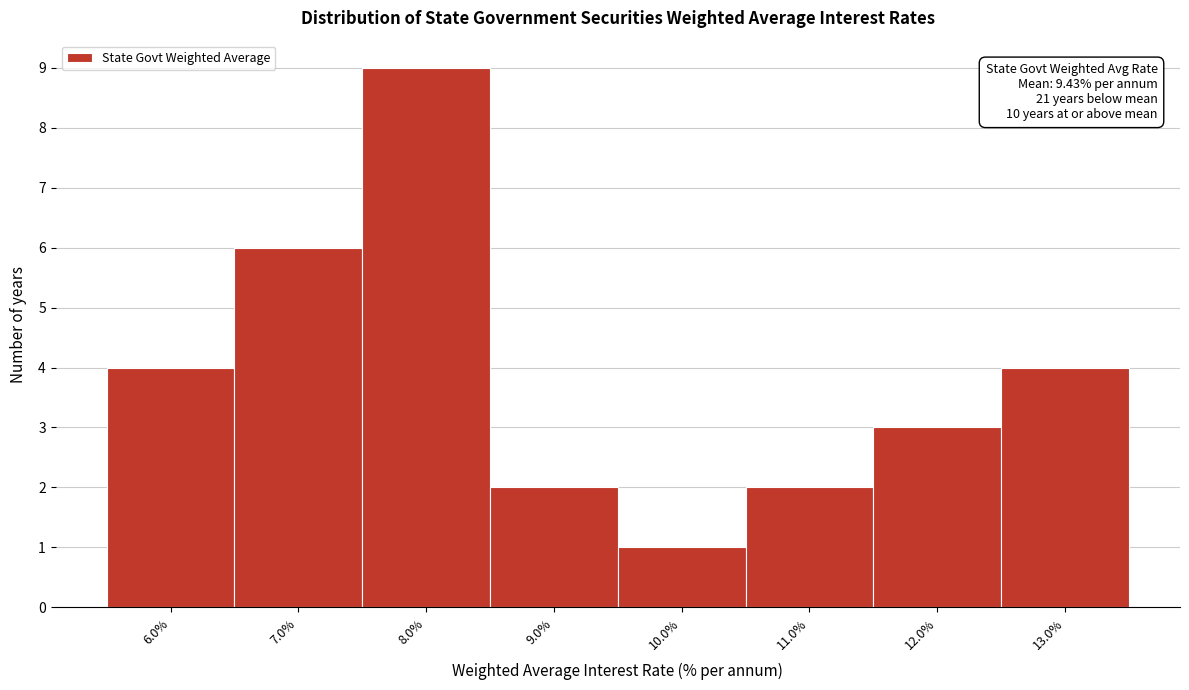

Reading left to right, list all the values displayed in this chart.

4	6	9	2	1	2	3	4